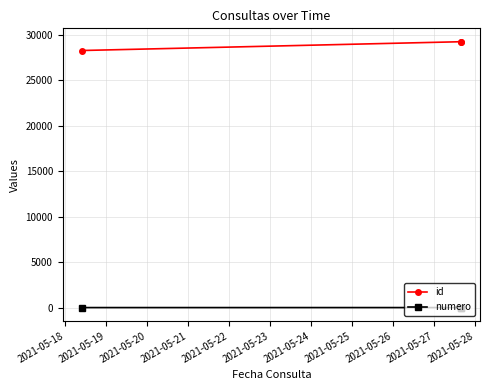

What is the average value of the id series?

28931